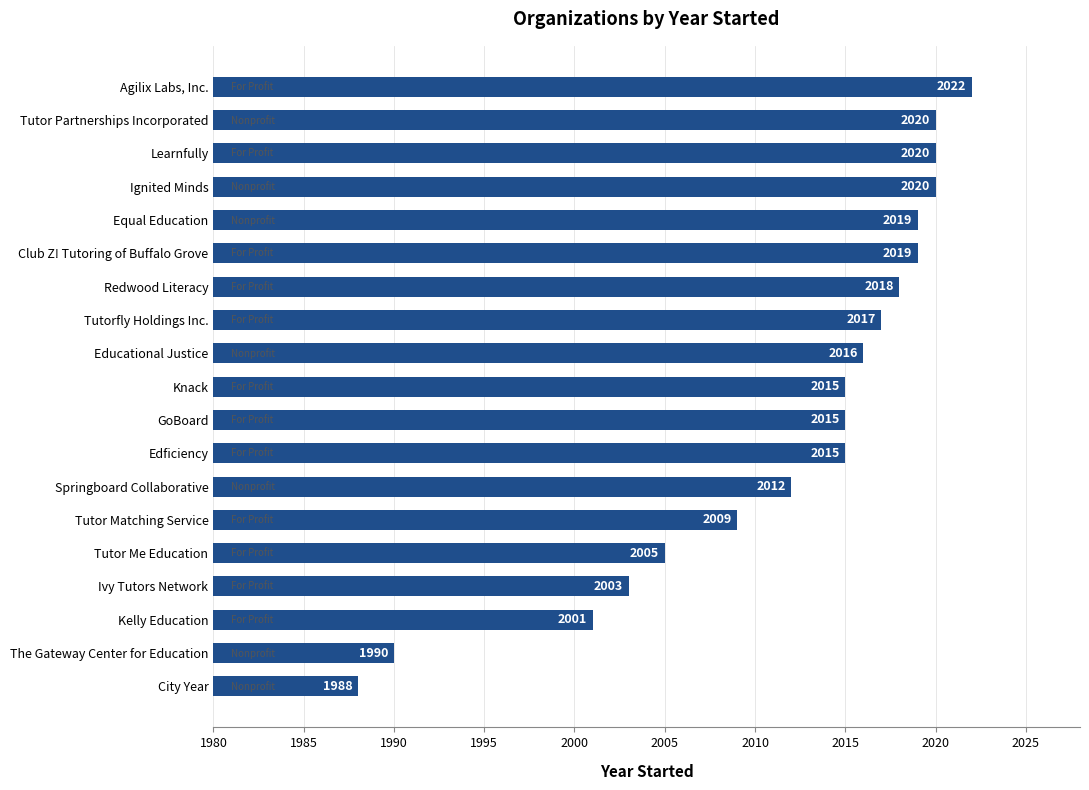

What is the difference between the maximum and minimum values?

34